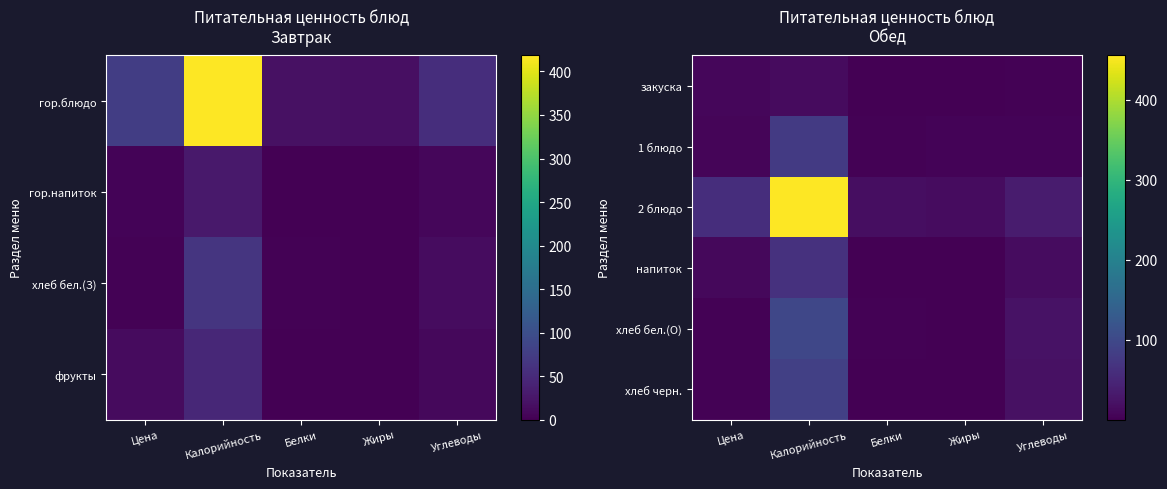

What is the highest value of the хлеб черн. series?

85.6